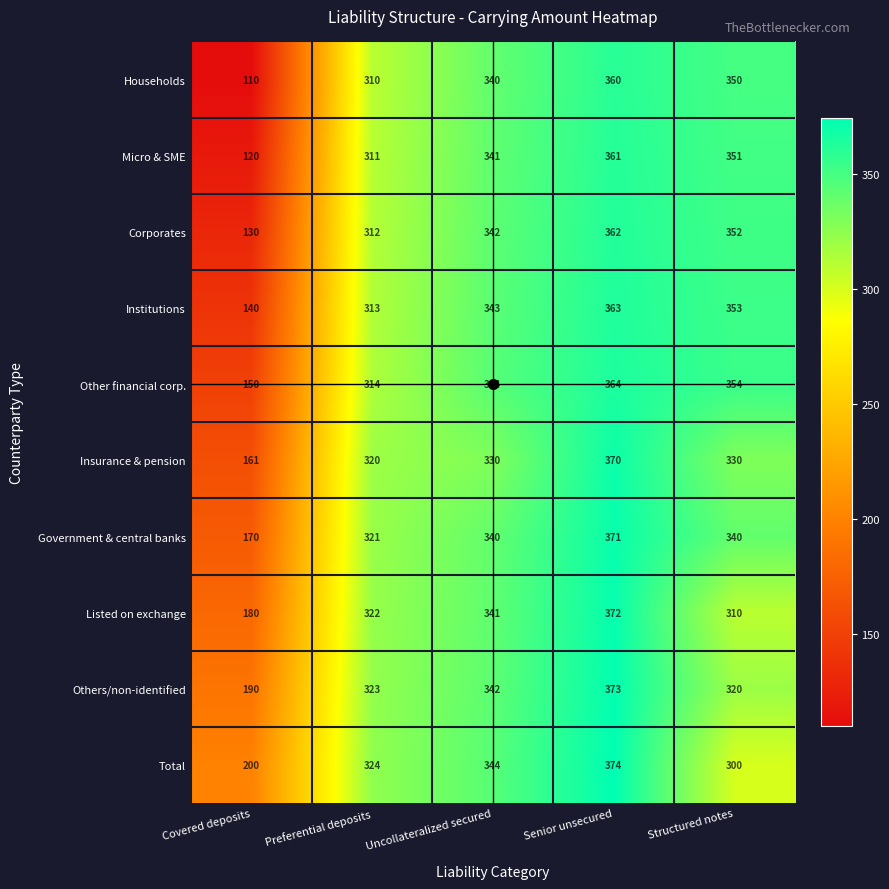

How many categories are shown in the chart?

5